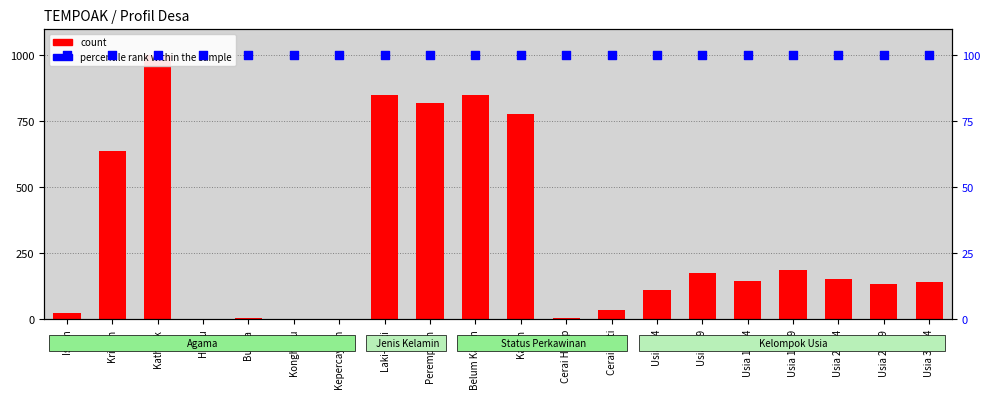

At how many categories does at least one series exceed 931?

1